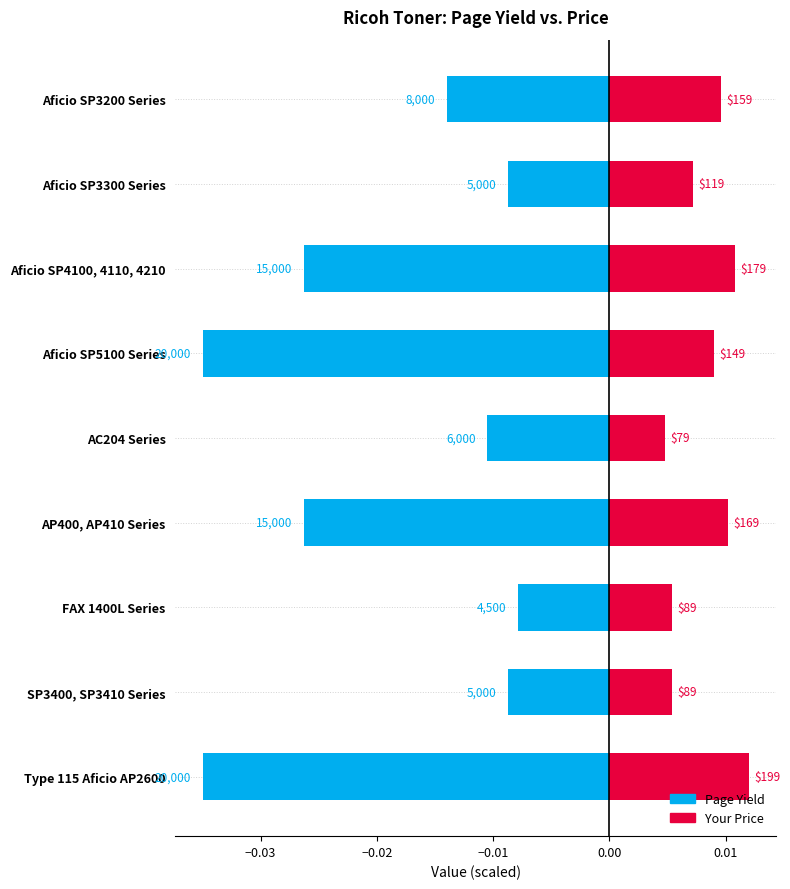

Count the Your Price values in the range 0 to 1.

9